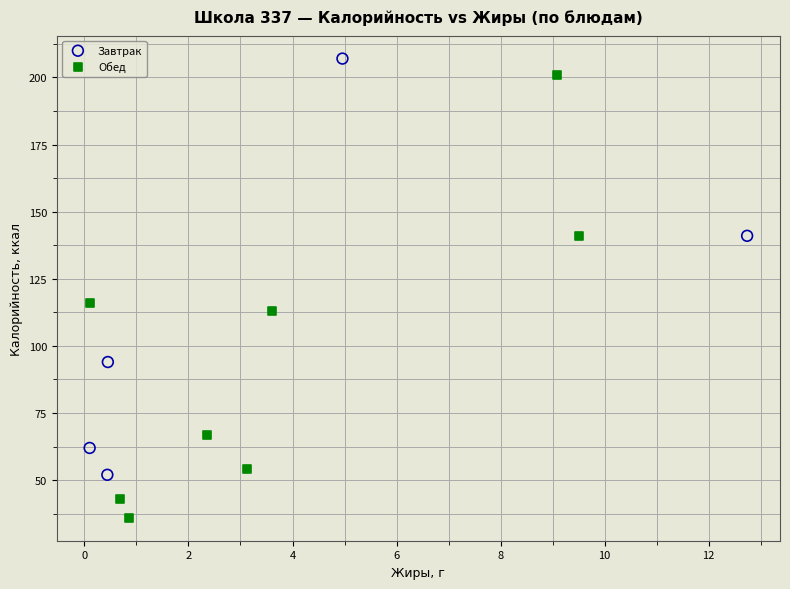

Which series has the largest Y range (max minus min)?

Обед